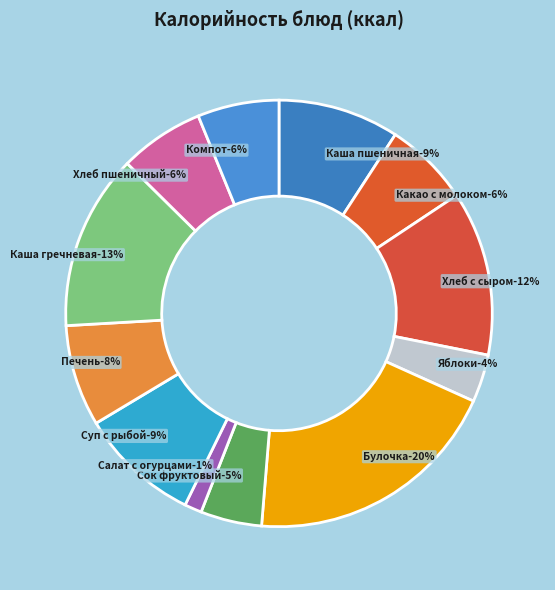

What percentage do Хлеб с маслом и сыром and Яблоки together represent?

16.1%